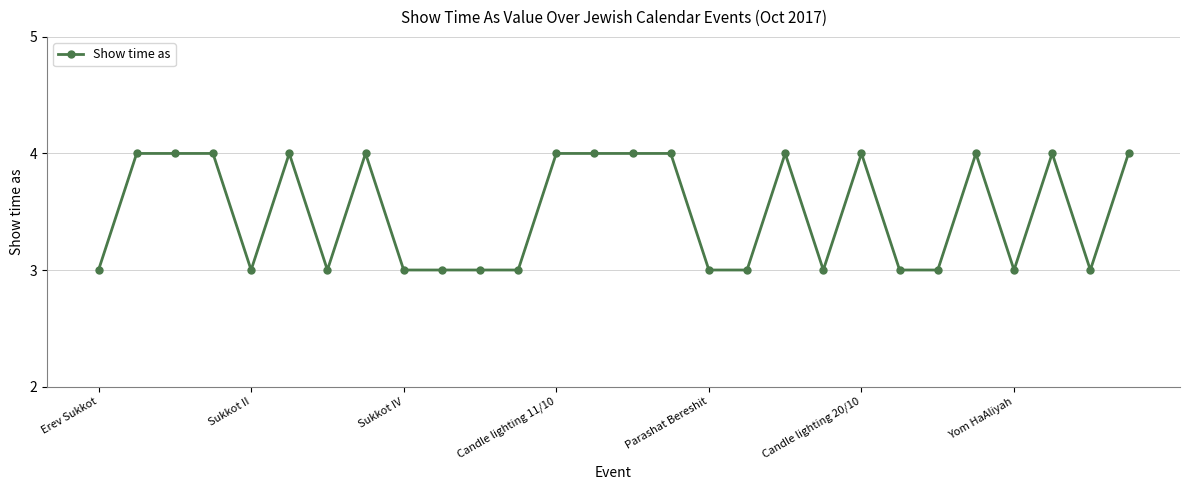

What is the greatest value displayed?

4